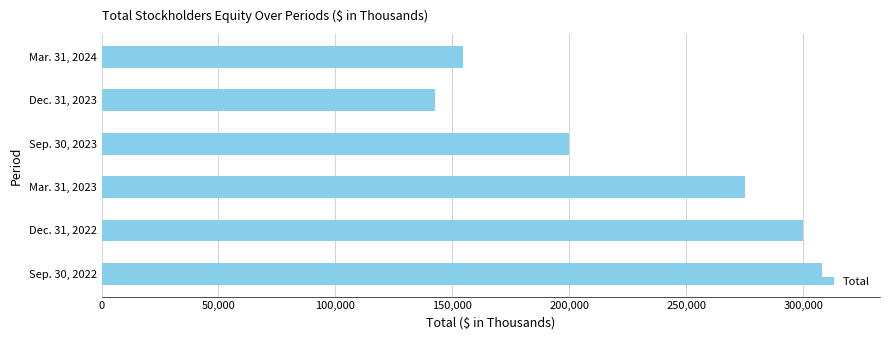

Rank the categories by value from highest to lowest.

Sep. 30, 2022, Dec. 31, 2022, Mar. 31, 2023, Sep. 30, 2023, Mar. 31, 2024, Dec. 31, 2023